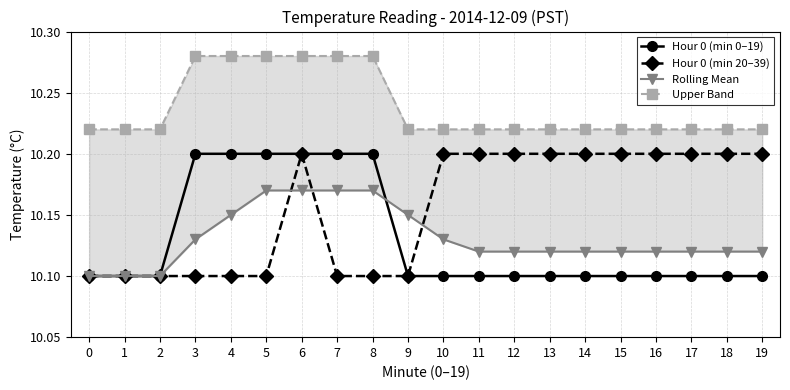

What is the sum of the Rolling Mean values at 16 and 18?

20.2